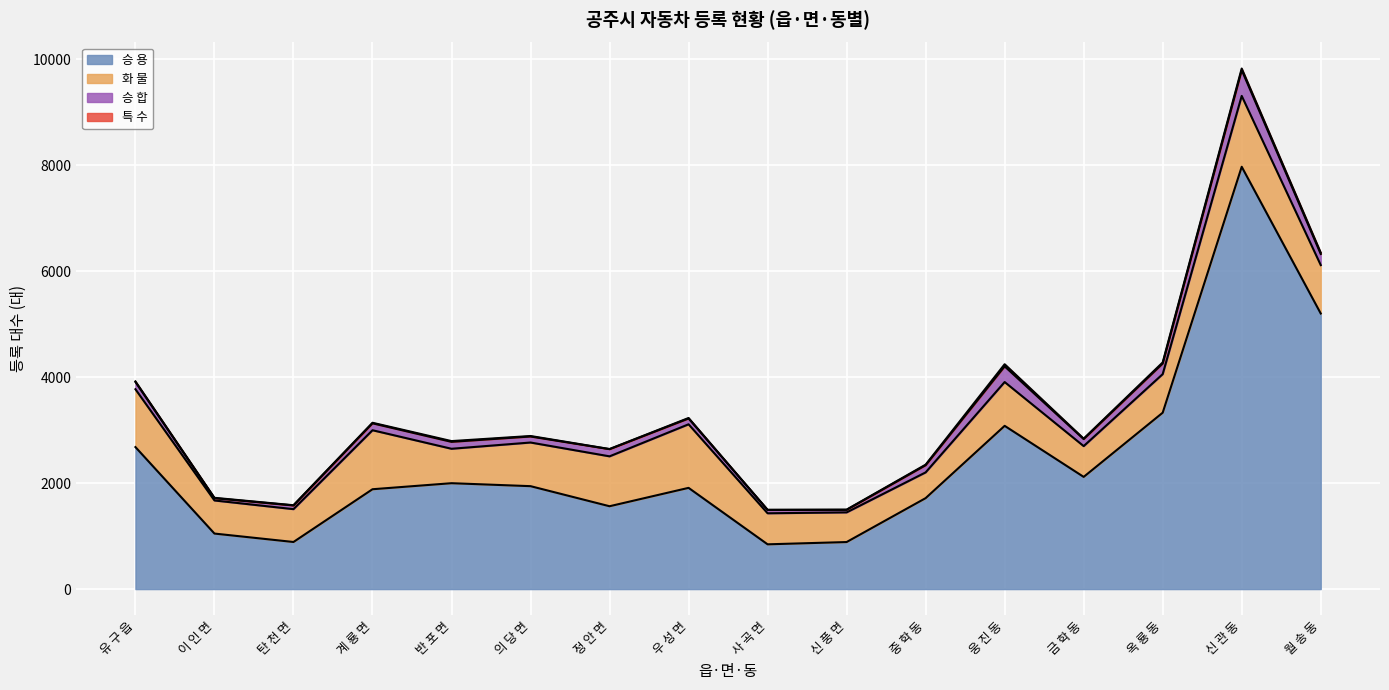

How many interior local peaks does the 특 수 series have?

4